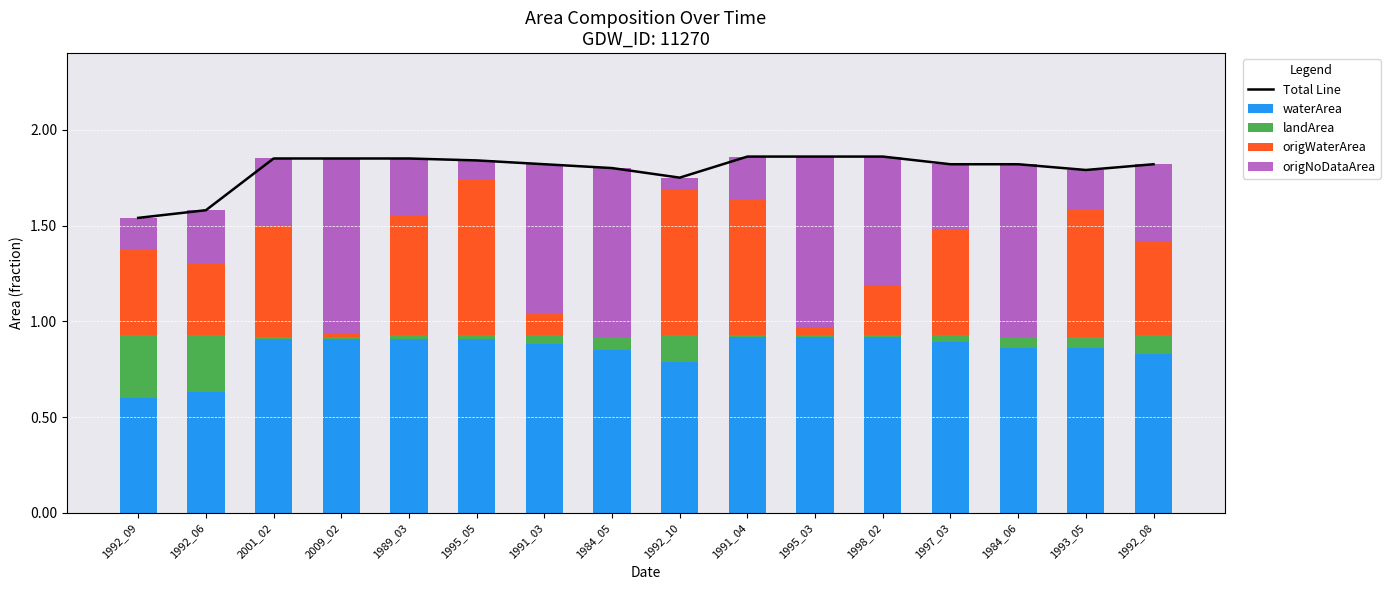

Reading left to right, list all the values displayed in this chart.

Total Line: 1.5	1.6	1.9	1.9	1.9	1.8	1.8	1.8	1.8	1.9	1.9	1.9	1.8	1.8	1.8	1.8
waterArea: 0.6	0.6	0.9	0.9	0.9	0.9	0.9	0.8	0.8	0.9	0.9	0.9	0.9	0.9	0.9	0.8
landArea: 0.3	0.3	0.0	0.0	0.0	0.0	0.1	0.1	0.1	0.0	0.0	0.0	0.0	0.1	0.1	0.1
origWaterArea: 0.4	0.4	0.6	0.0	0.6	0.8	0.1	0.0	0.8	0.7	0.0	0.3	0.6	0.0	0.7	0.5
origNoDataArea: 0.2	0.3	0.3	0.9	0.3	0.1	0.8	0.9	0.1	0.2	0.9	0.7	0.3	0.9	0.2	0.4